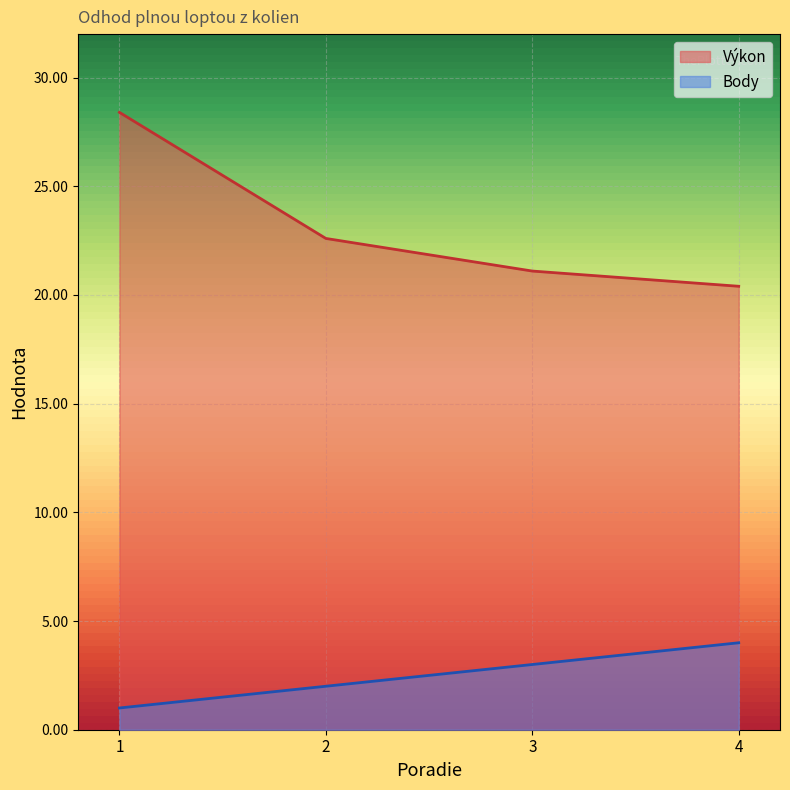

The value of Body at 3 is 1.9. True or false?

False